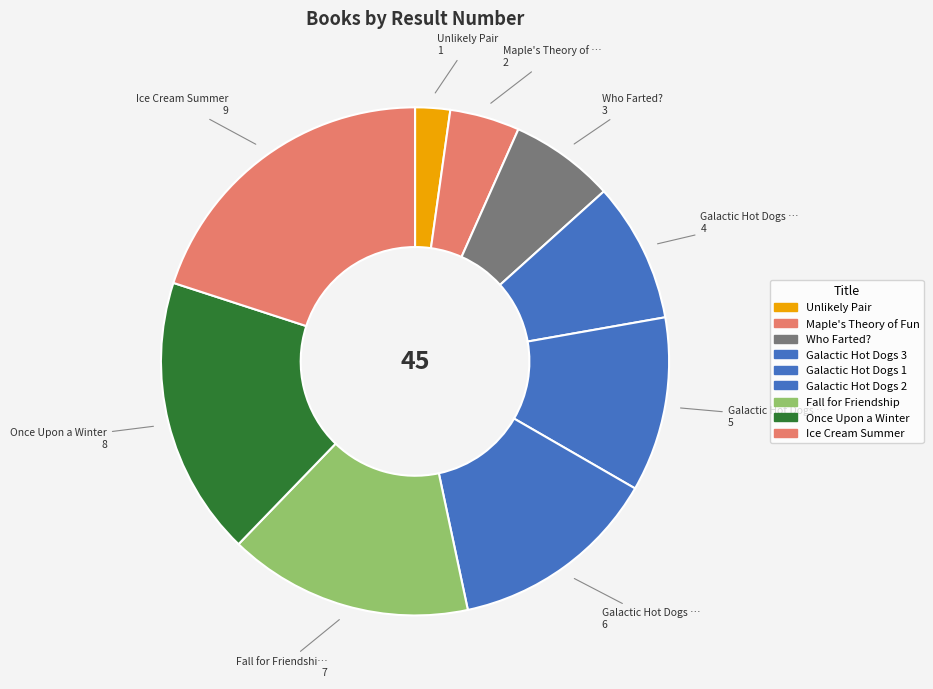

How many slices are in this pie chart?

9